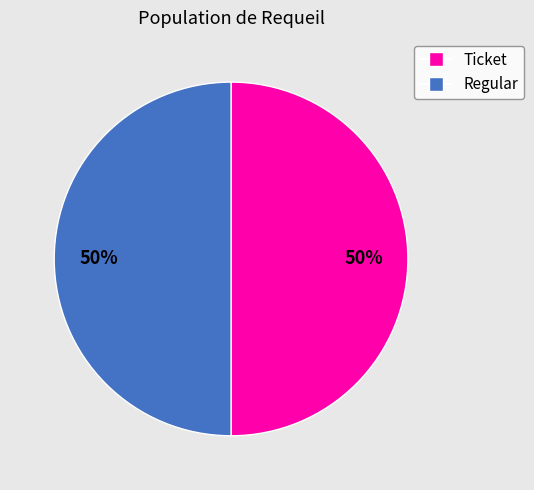

What is the ratio of the value at Ticket to the value at Regular?

1.0